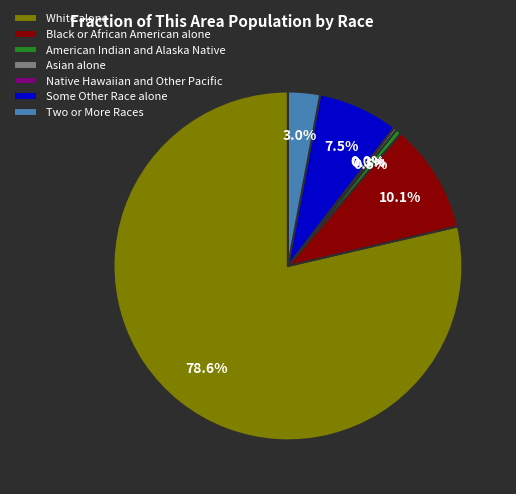

Is it true that Asian alone is 0% of the pie?

True